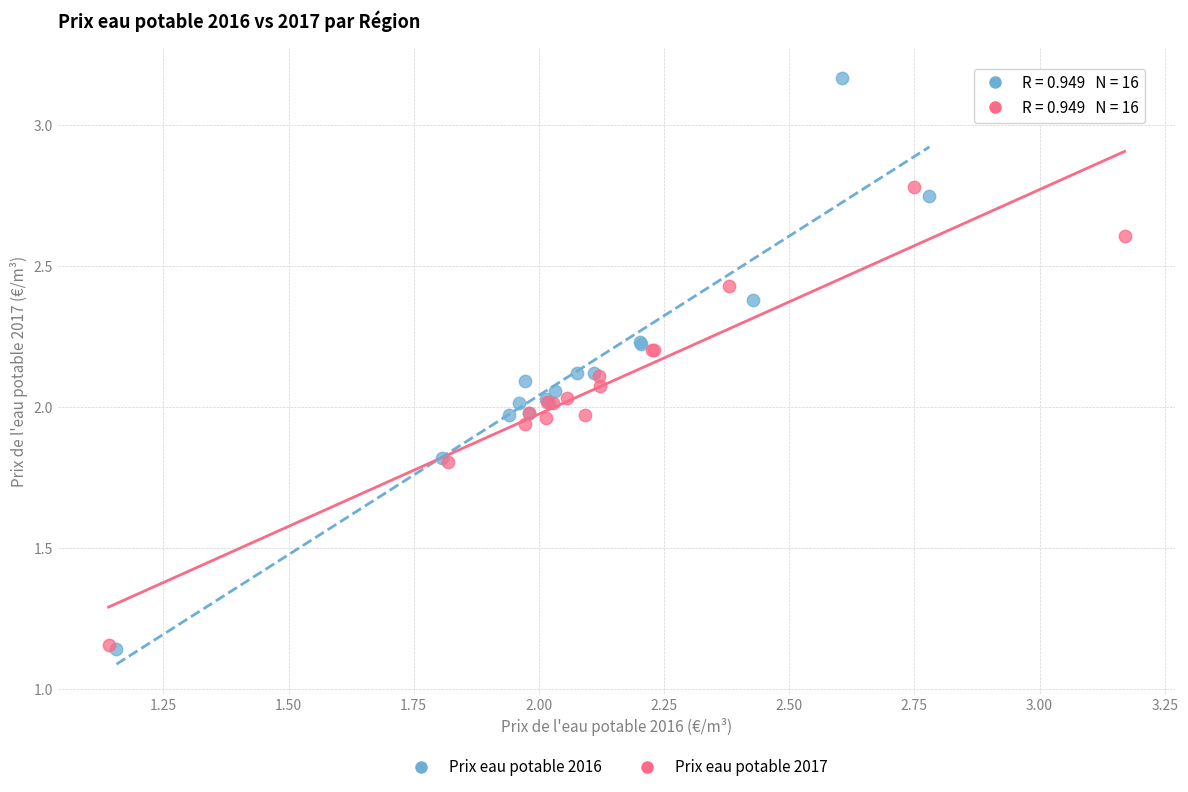

What are all the series names shown in the legend?

Prix eau potable 2016, Prix eau potable 2017